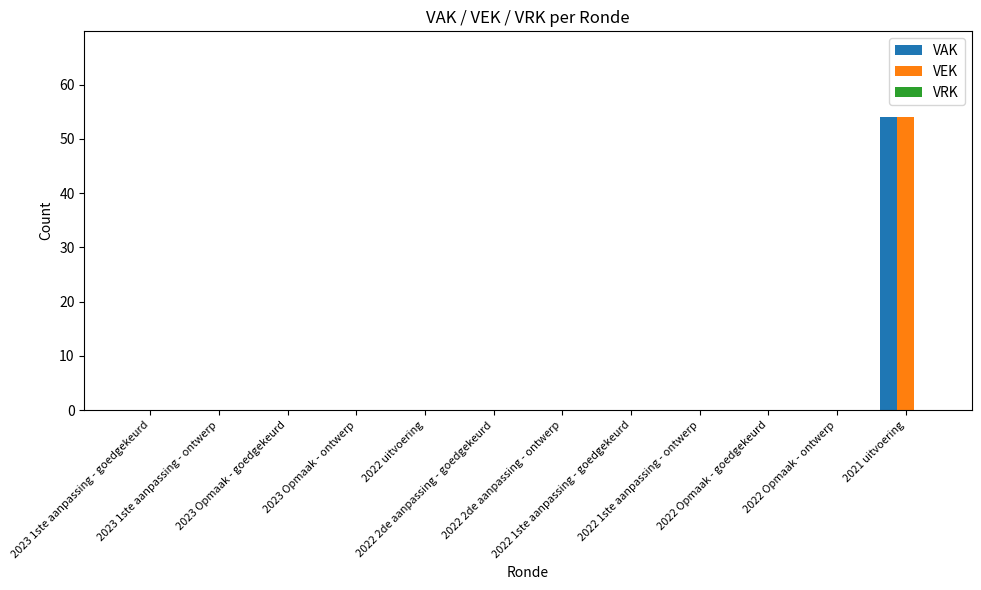

True or false: VAK has a value of 54 at 2021 uitvoering.

True